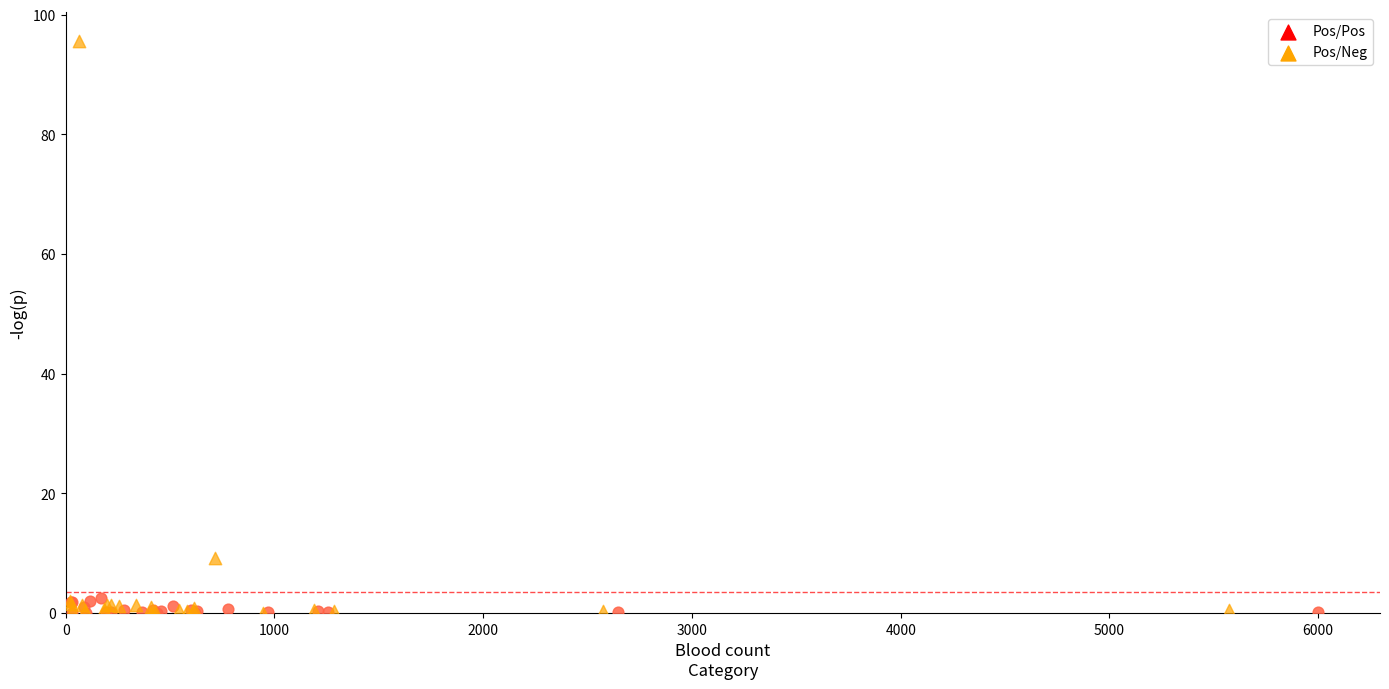

What are all the series names shown in the legend?

Pos/Pos, Pos/Neg